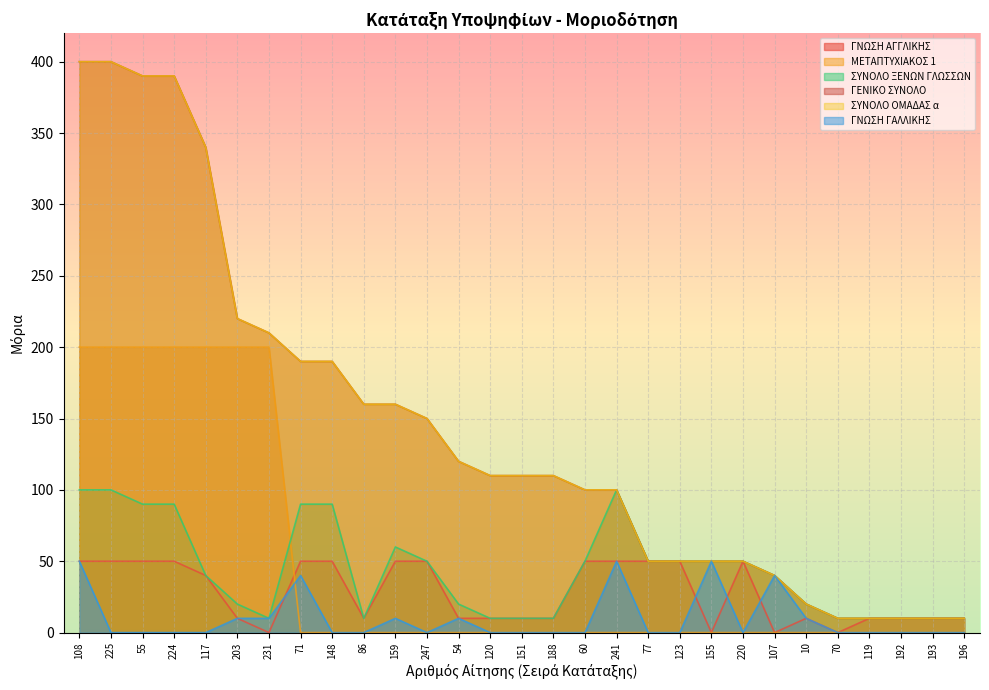

Between 10 and 224, which is larger?

224